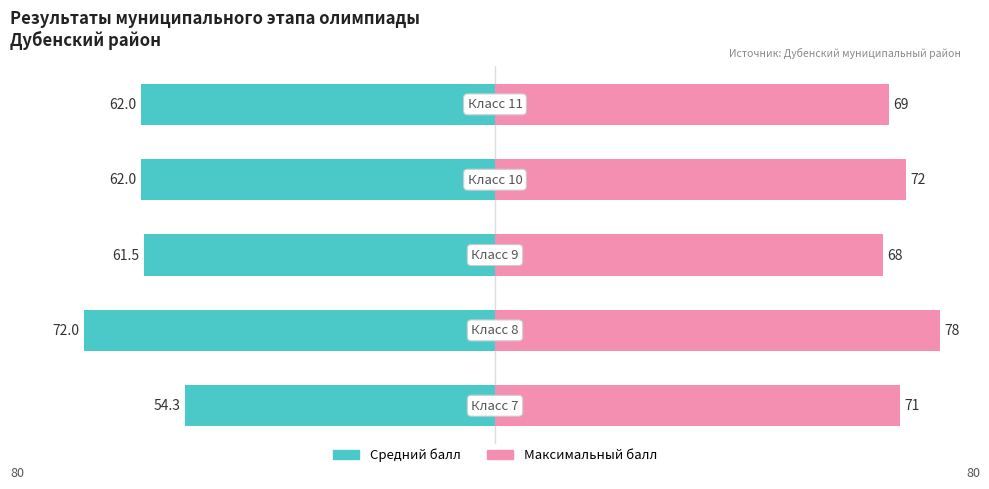

Is the value of Максимальный балл at 4 greater than the value of Средний балл at 1?

Yes